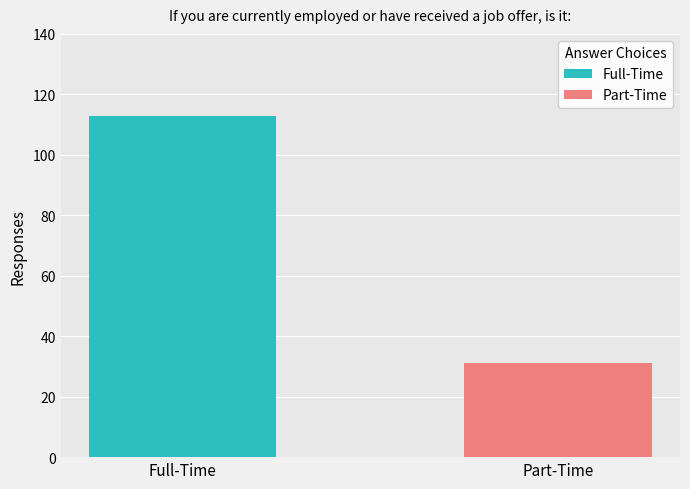

Approximately how many times larger is the value at Full-Time compared to Part-Time?

3.6